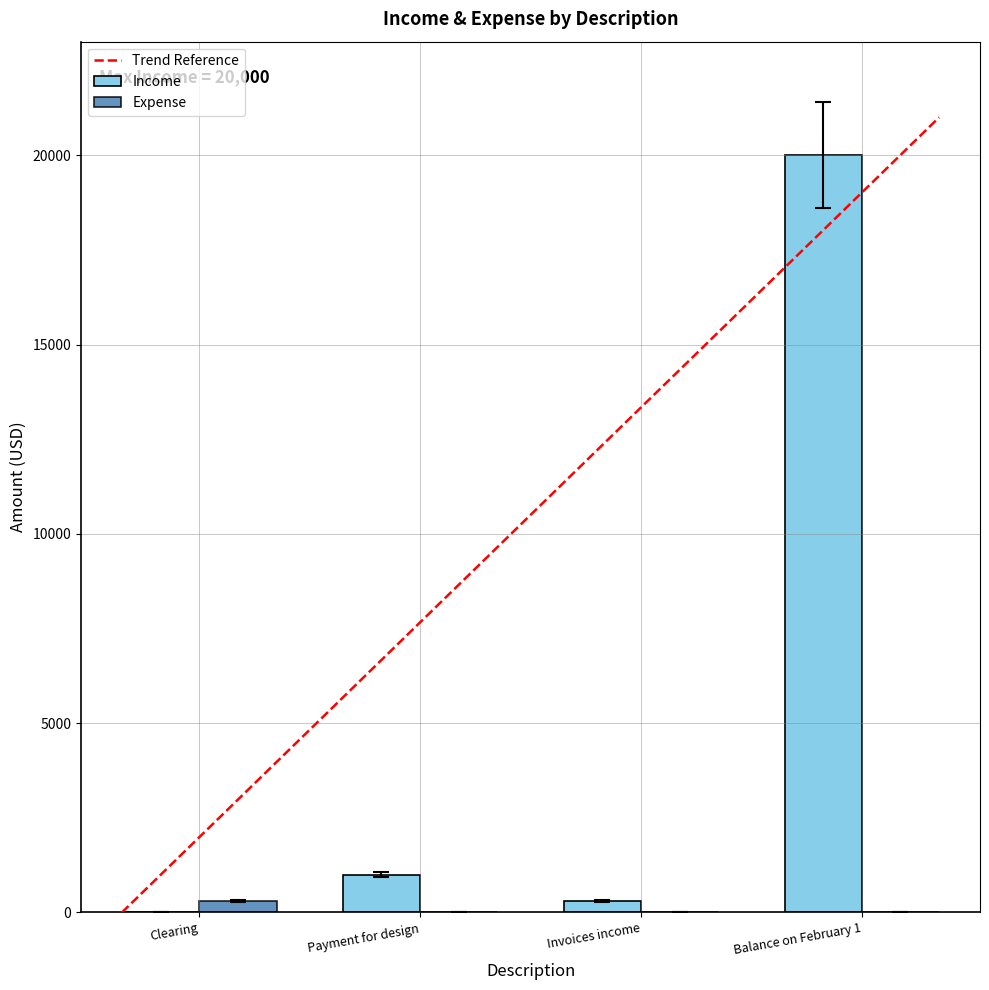

The value of Income at Balance on February 1 is 20000. True or false?

True